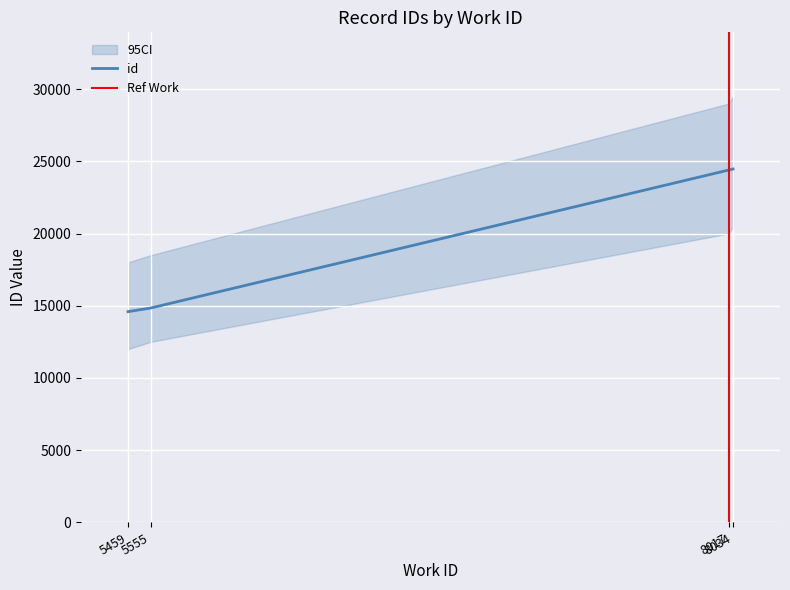

At which label is the value closest to 19528?

5555